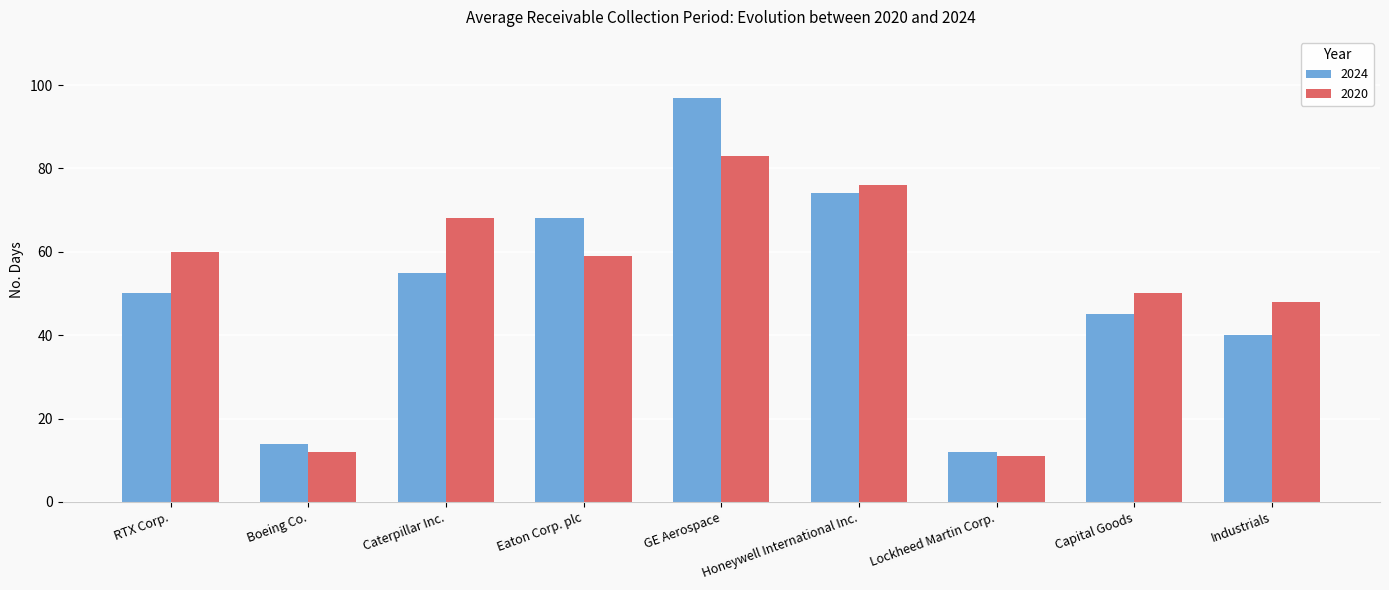

What is the lowest value of the 2024 series?

12